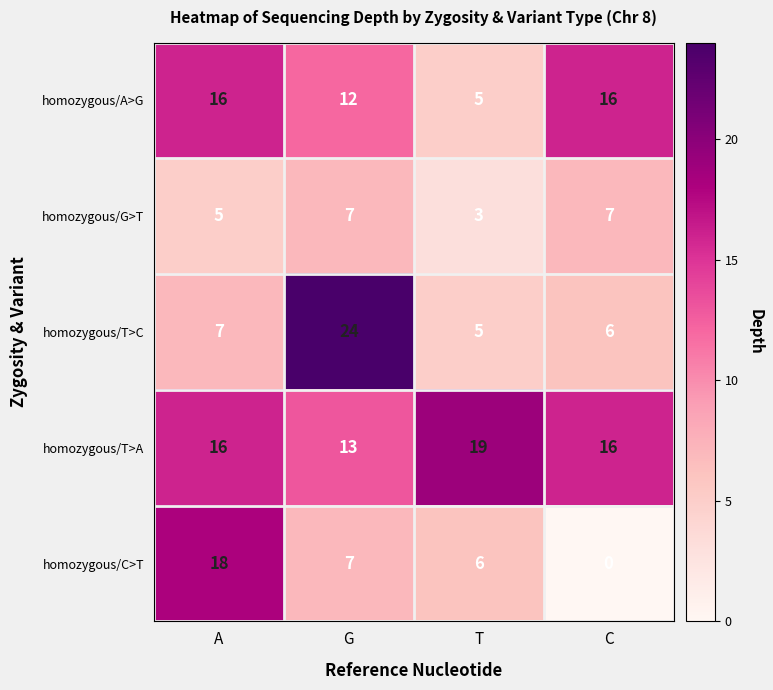

Reading right to left, transcribe all the data shown in this chart.

homozygous/A>G: C=16	T=5	G=12	A=16
homozygous/G>T: C=7	T=3	G=7	A=5
homozygous/T>C: C=6	T=5	G=24	A=7
homozygous/T>A: C=16	T=19	G=13	A=16
homozygous/C>T: C=0	T=6	G=7	A=18